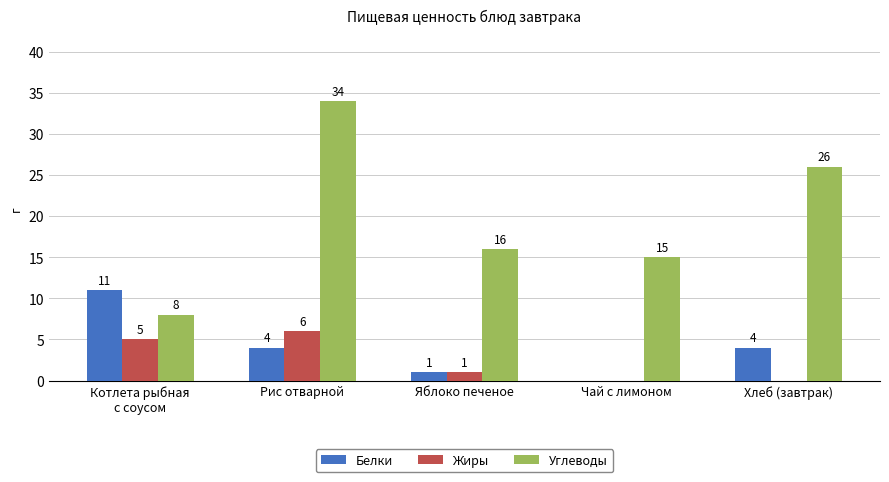

At which category is the sum across all series the highest?

Рис отварной